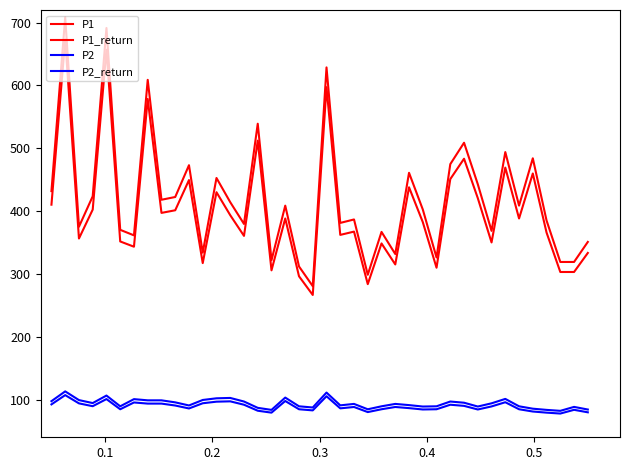

True or false: P1 and P2 cross at least once.

False